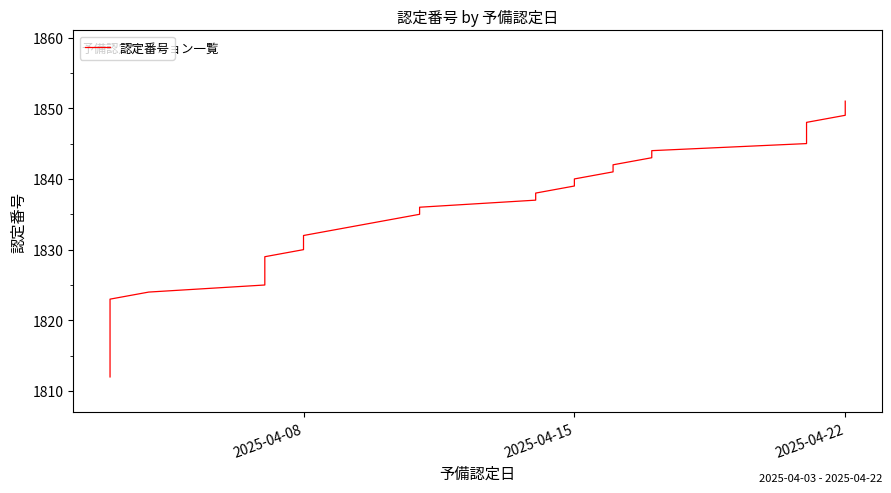

True or false: there are more than 2 points higher than both neighbors.

False